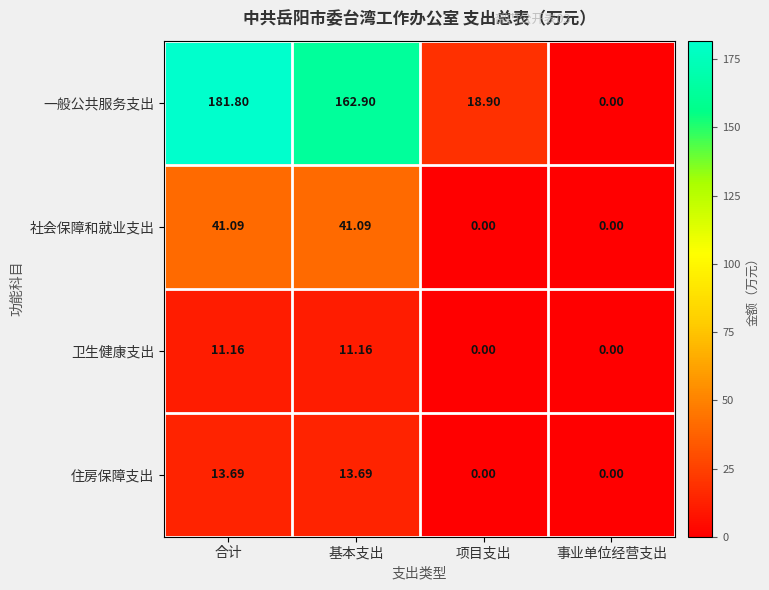

Count the number of data series in this chart.

4